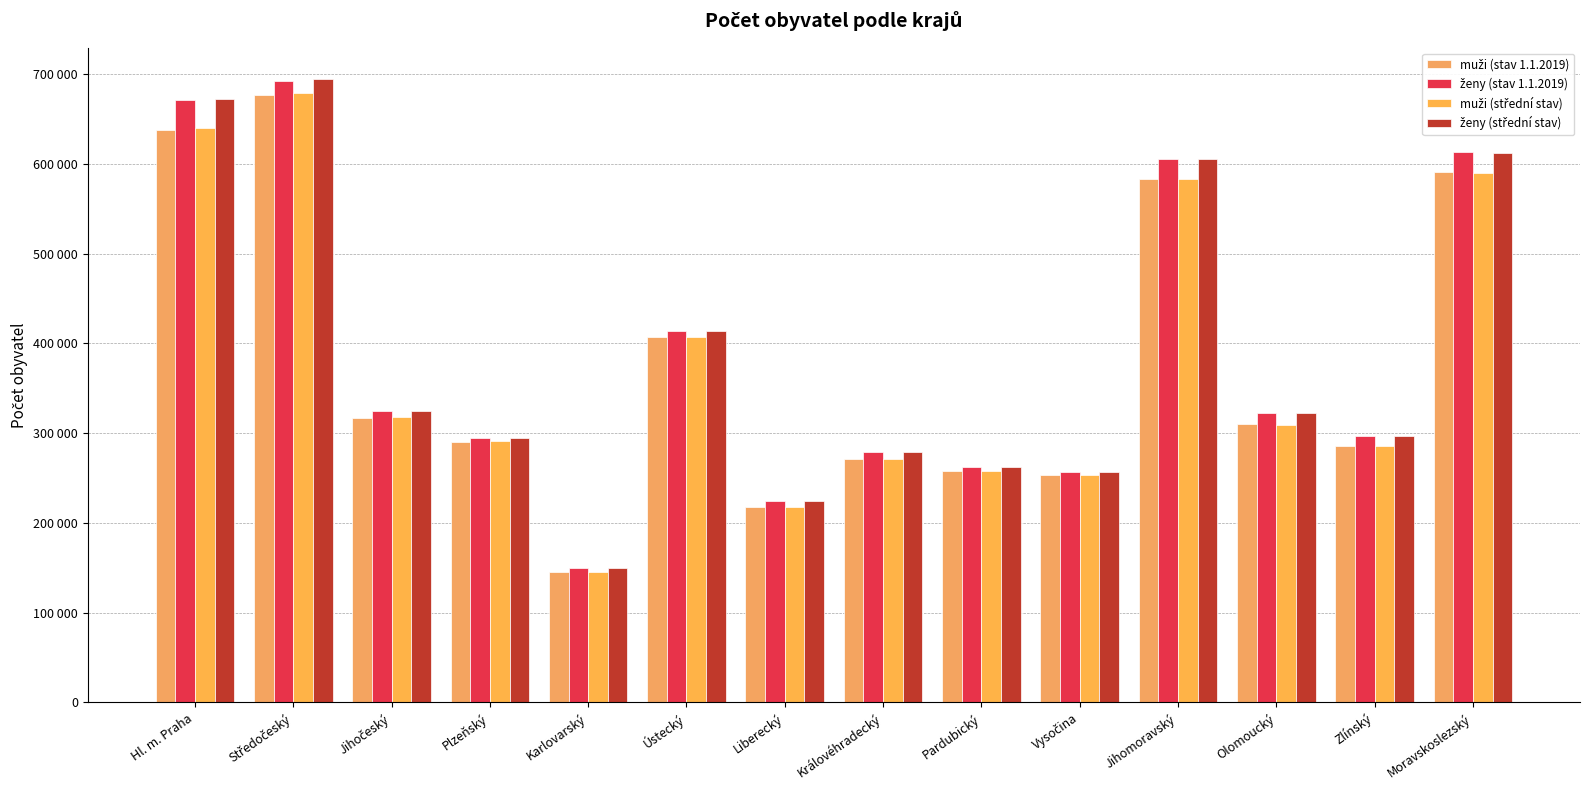

At which label is ženy (stav 1.1.2019) closest to 420929?

Ústecký